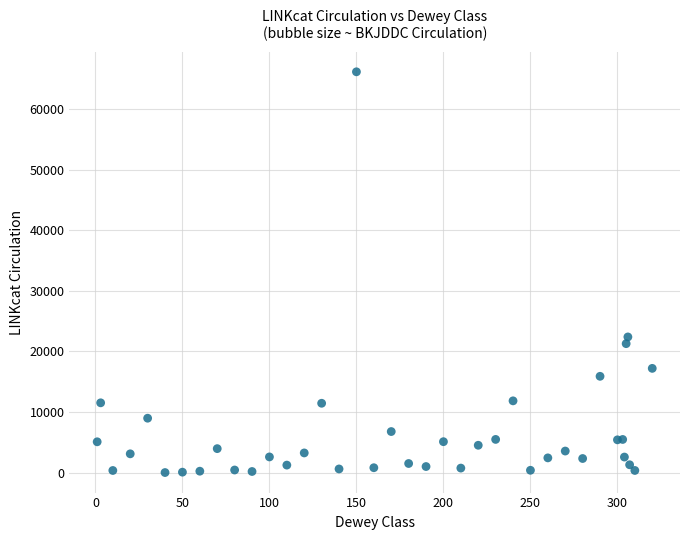

What Y value in the scatter plot is closest to 33092?

22397